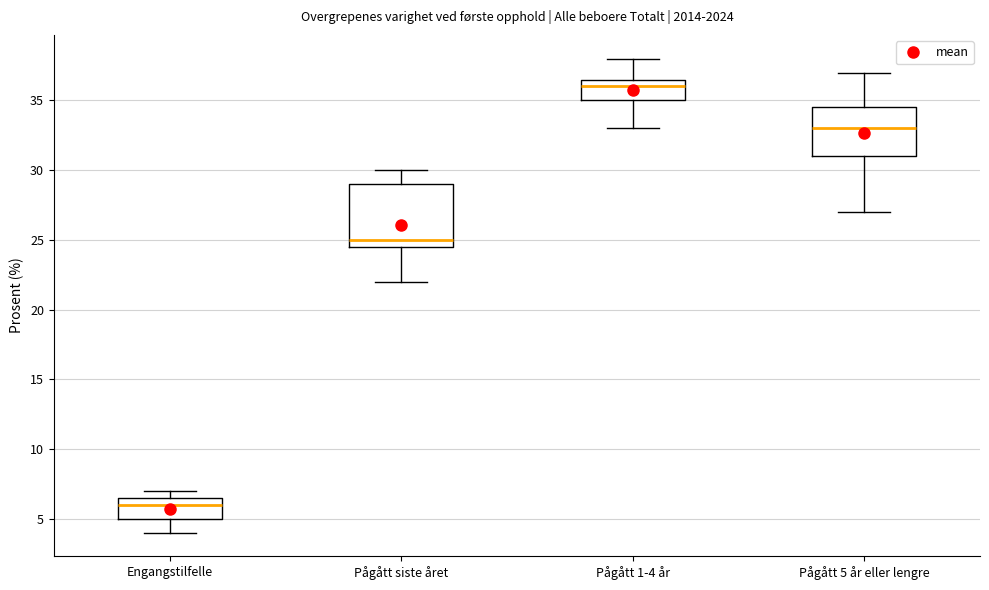

Reading left to right, transcribe this box plot: for each box, give where its median line is, the range the box spans, and where its two whiskers end, as read against the y-axis. The values are not printed on the chart, so give them approximately, as read against the axis.

Engangstilfelle: median 6.0, box 5.0 to 6.5, whiskers 4.0 to 7.0
Pågått siste året: median 25.0, box 24.5 to 29.0, whiskers 22.0 to 30.0
Pågått 1-4 år: median 36.0, box 35.0 to 36.5, whiskers 33.0 to 38.0
Pågått 5 år eller lengre: median 33.0, box 31.0 to 34.5, whiskers 27.0 to 37.0